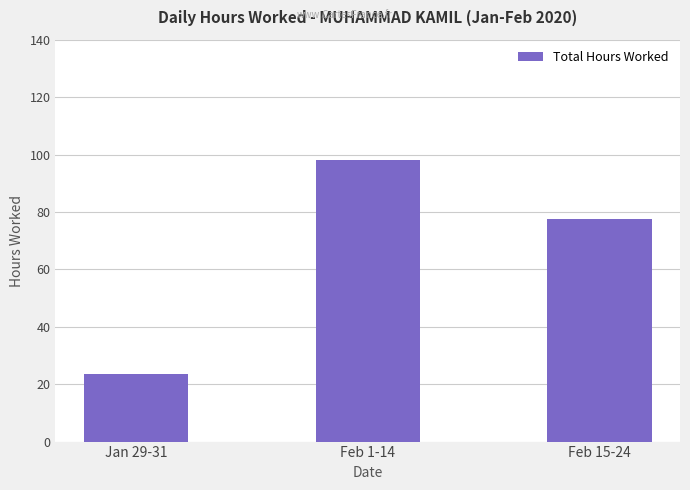

Are the bars grouped side by side (vs. stacked)?

No